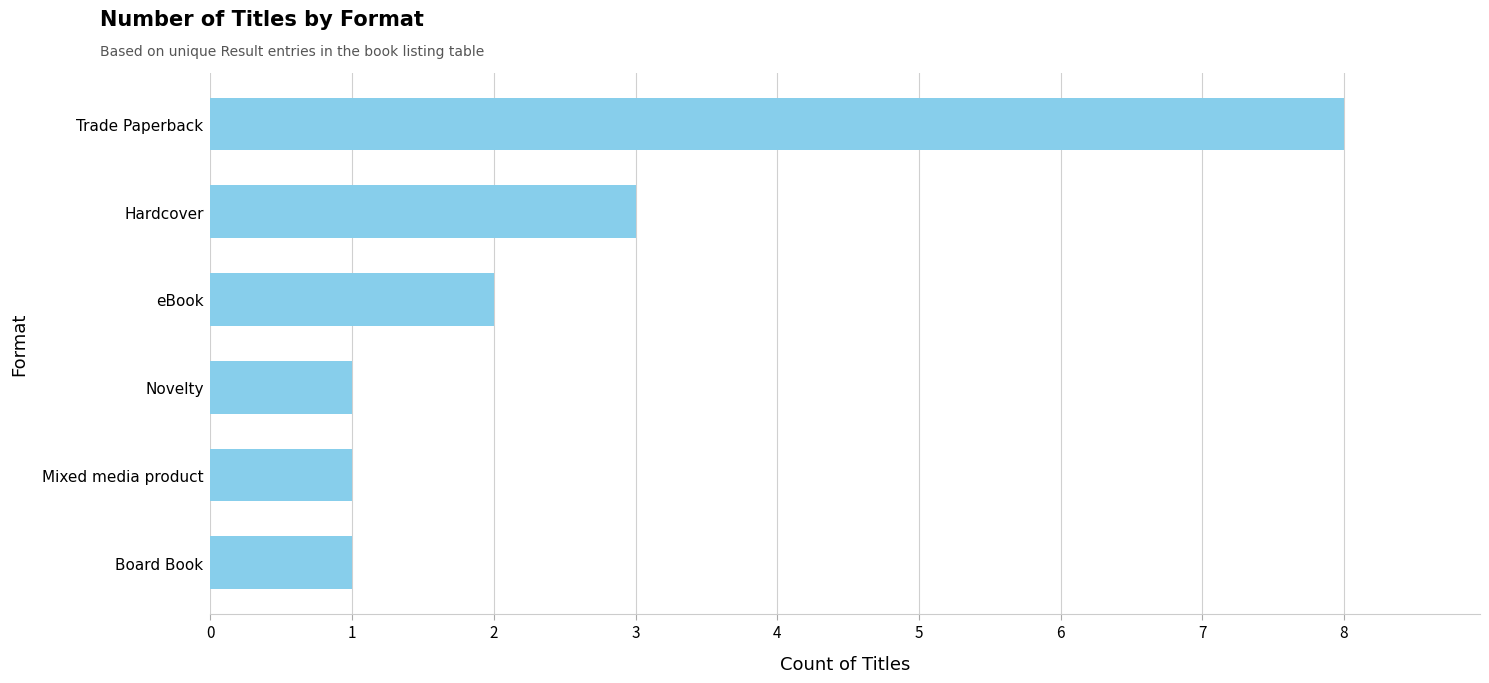

What is the sum of all values?

16